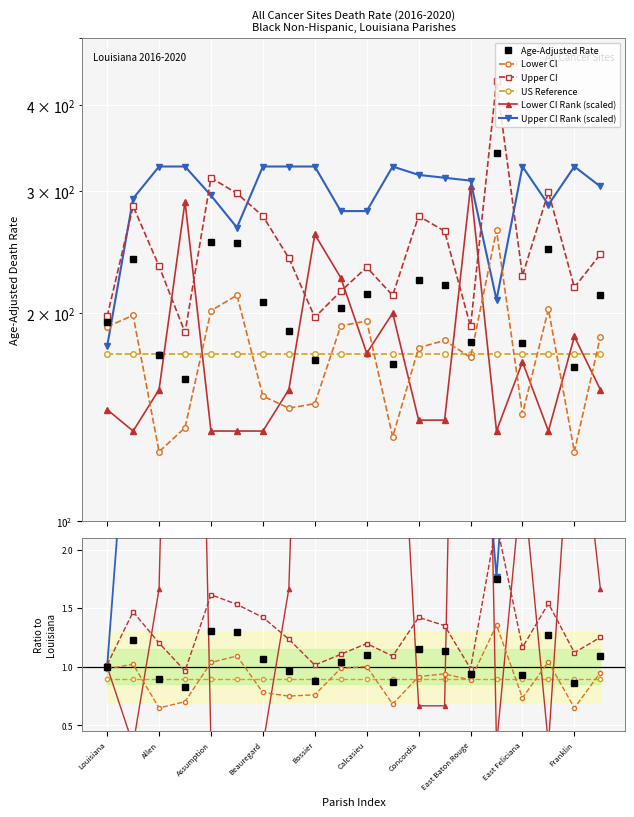

Count the number of categories in the chart.

20